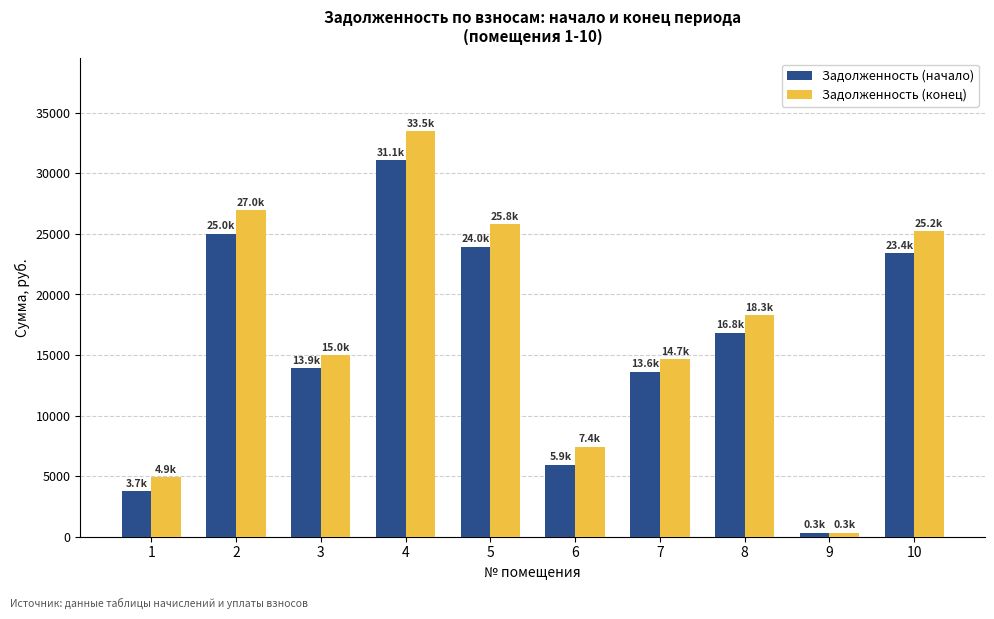

List the series in order of their peak value, lowest first.

Задолженность (начало), Задолженность (конец)